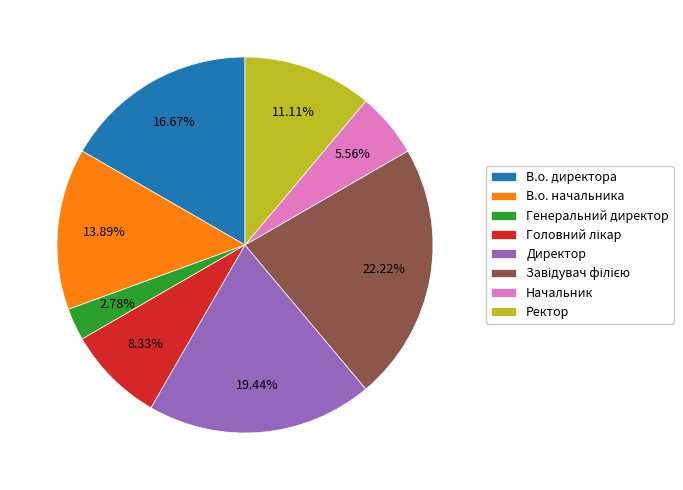

What is the ratio of the value at В.о. директора to the value at Ректор?

1.5